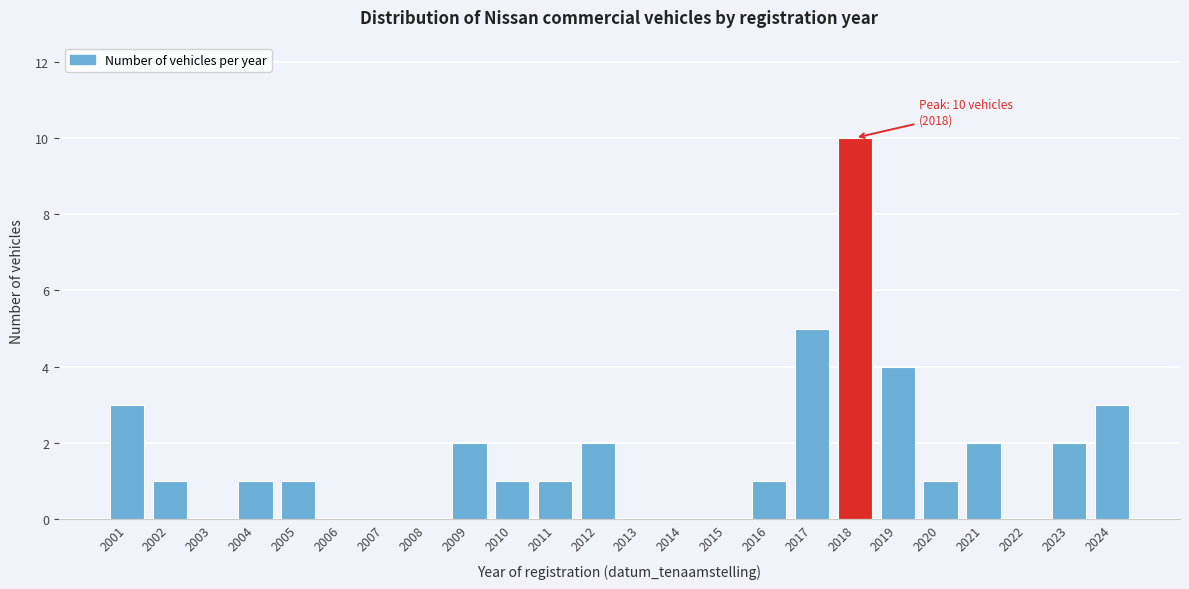

Reading right to left, what are all the values shown in this chart?

2024=3	2023=2	2022=0	2021=2	2020=1	2019=4	2018=10	2017=5	2016=1	2015=0	2014=0	2013=0	2012=2	2011=1	2010=1	2009=2	2008=0	2007=0	2006=0	2005=1	2004=1	2003=0	2002=1	2001=3